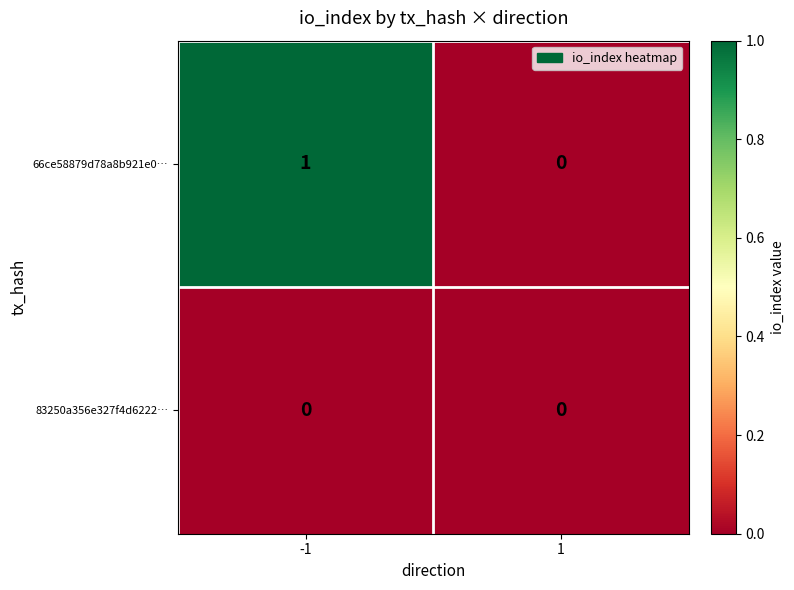

How many data points does each series have?

2